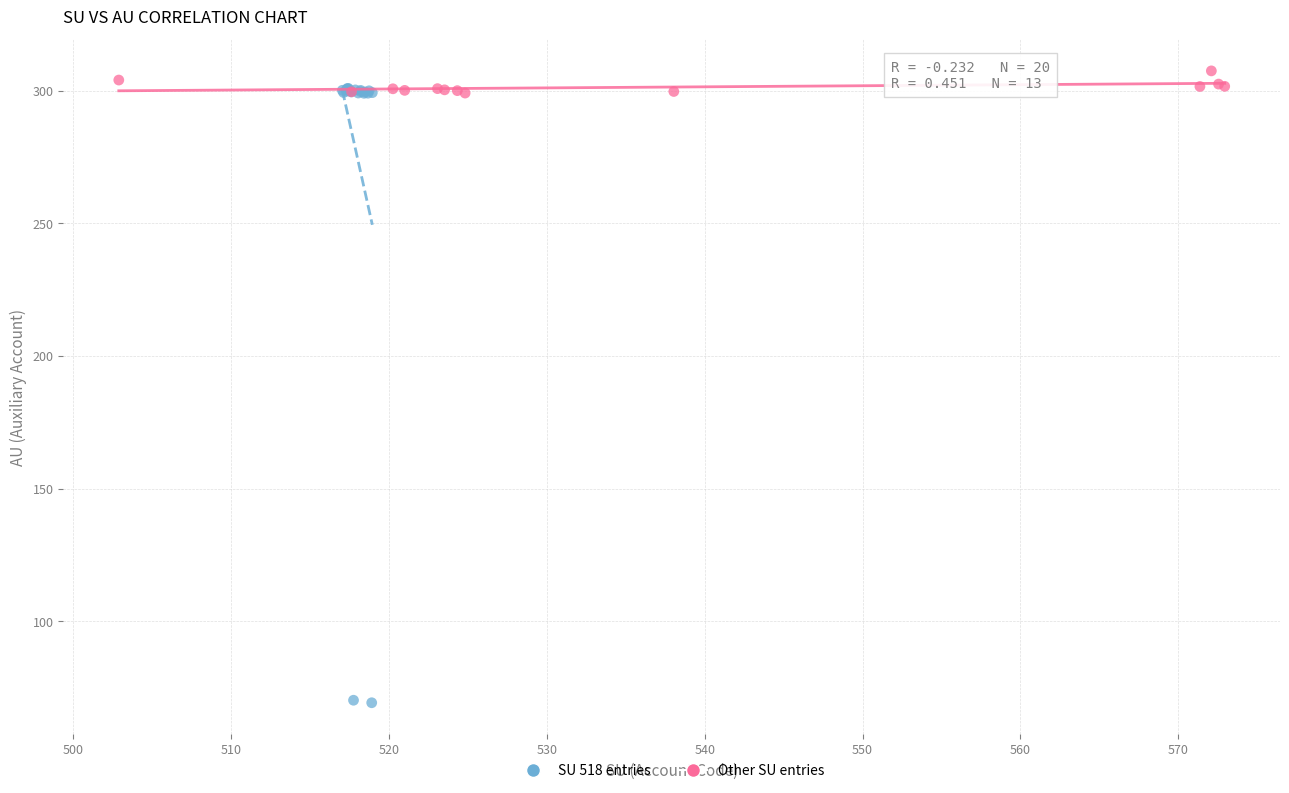

Which series reaches the minimum Y coordinate?

SU 518 entries